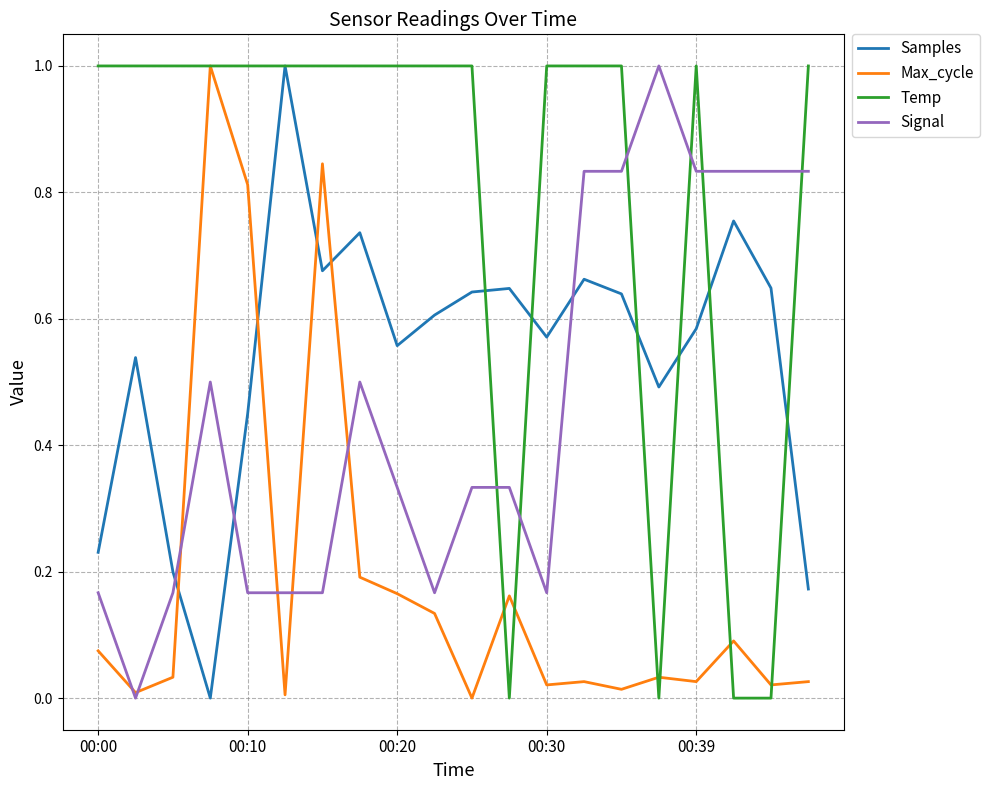

At how many categories does at least one series exceed 0?

20